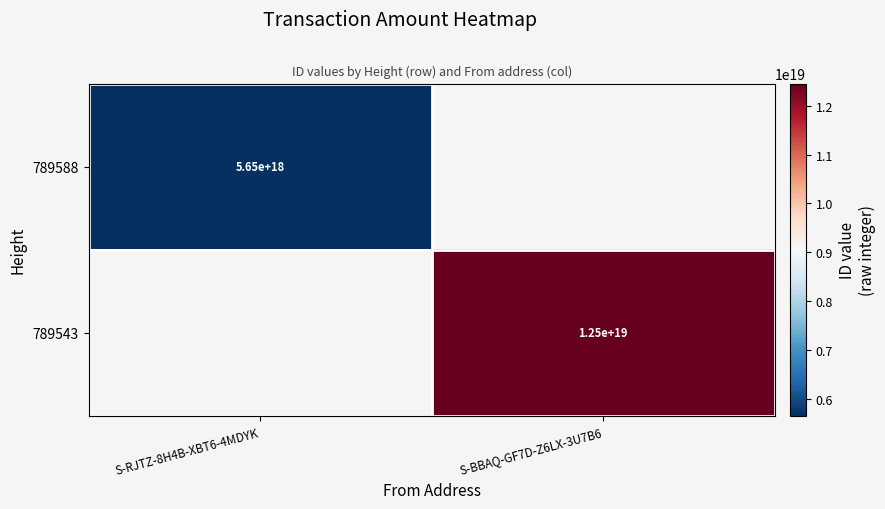

Is it true that 789543 equals 12500000000000000000 at S-BBAQ-GF7D-Z6LX-3U7B6?

True